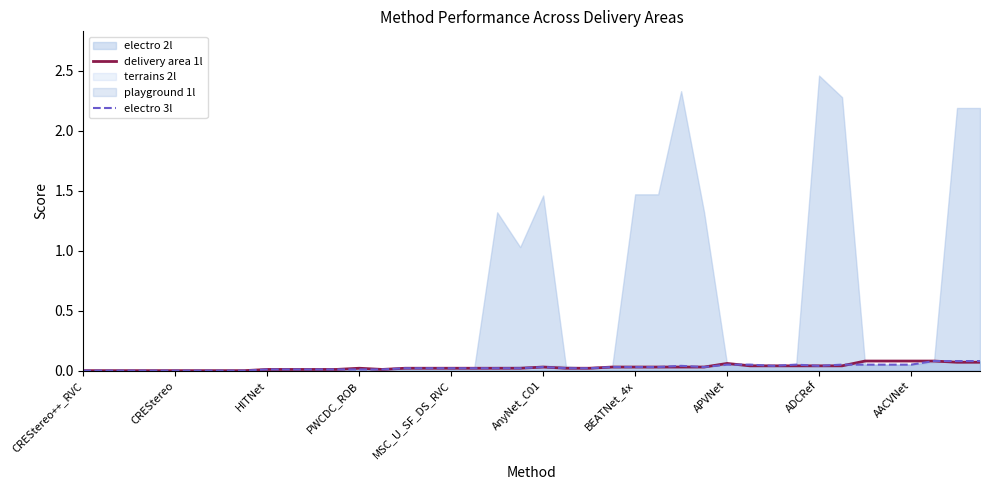

What is the label of the 1st point from the left?

CREStereo++_RVC